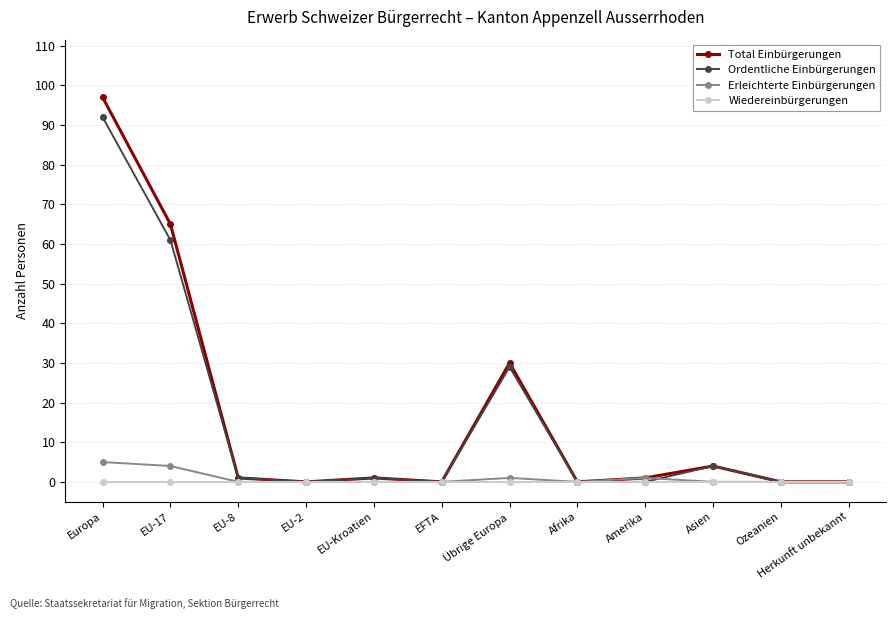

Reading left to right, what are all the values shown in this chart?

Total Einbürgerungen: Europa=97	EU-17=65	EU-8=1	EU-2=0	EU-Kroatien=1	EFTA=0	Übrige Europa=30	Afrika=0	Amerika=1	Asien=4	Ozeanien=0	Herkunft unbekannt=0
Ordentliche Einbürgerungen: Europa=92	EU-17=61	EU-8=1	EU-2=0	EU-Kroatien=1	EFTA=0	Übrige Europa=29	Afrika=0	Amerika=0	Asien=4	Ozeanien=0	Herkunft unbekannt=0
Erleichterte Einbürgerungen: Europa=5	EU-17=4	EU-8=0	EU-2=0	EU-Kroatien=0	EFTA=0	Übrige Europa=1	Afrika=0	Amerika=1	Asien=0	Ozeanien=0	Herkunft unbekannt=0
Wiedereinbürgerungen: Europa=0	EU-17=0	EU-8=0	EU-2=0	EU-Kroatien=0	EFTA=0	Übrige Europa=0	Afrika=0	Amerika=0	Asien=0	Ozeanien=0	Herkunft unbekannt=0